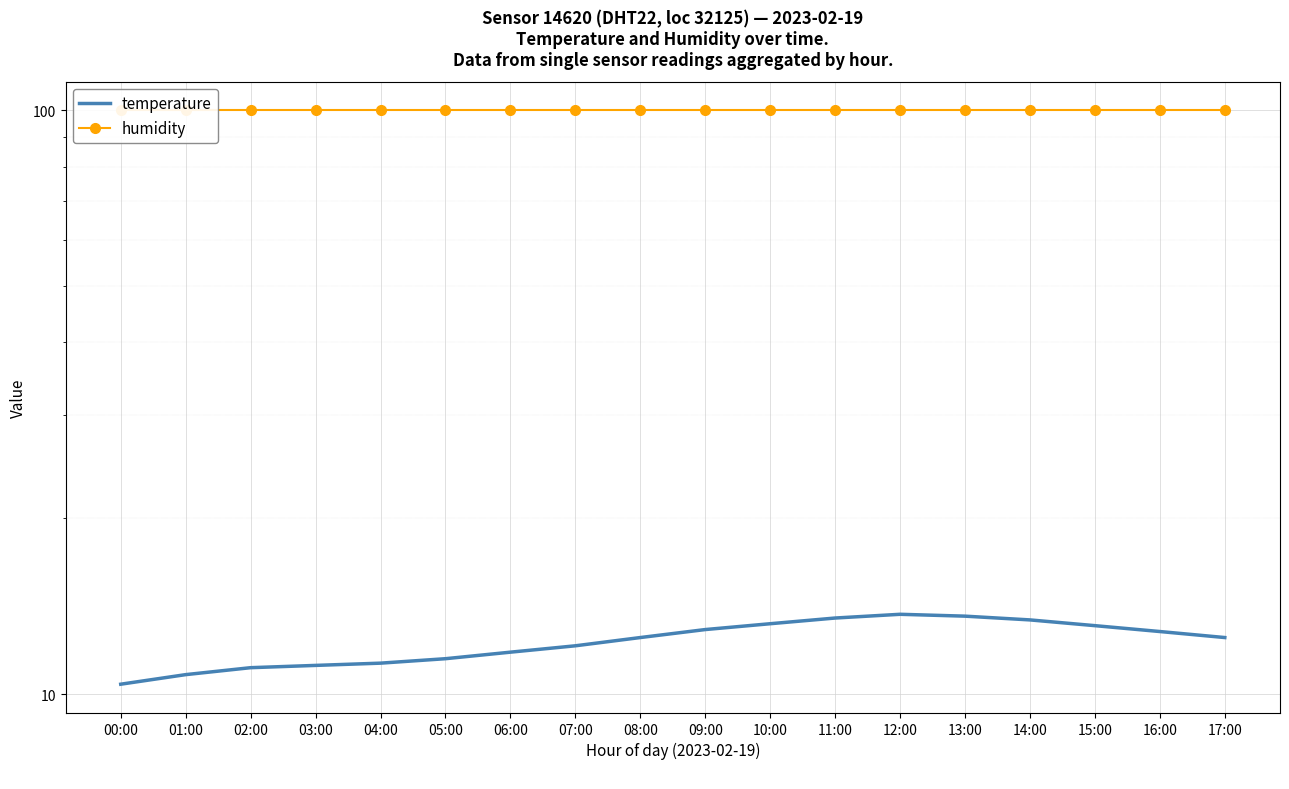

Which has a higher value, 14:00 or 08:00?

14:00